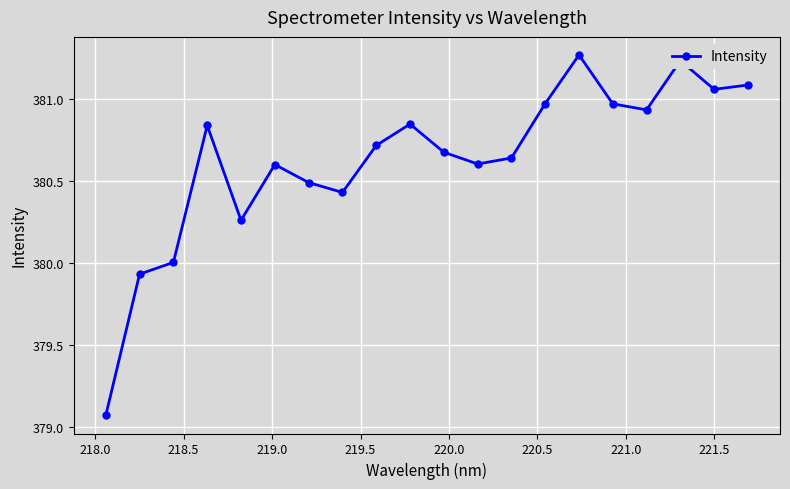

What is the difference between the maximum and minimum values?

2.2